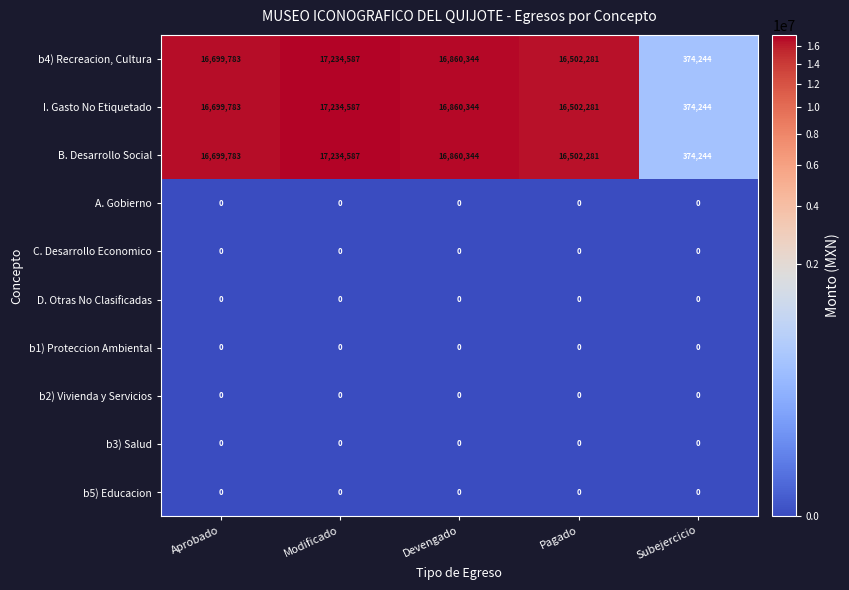

At how many categories does at least one series exceed 14966809?

4